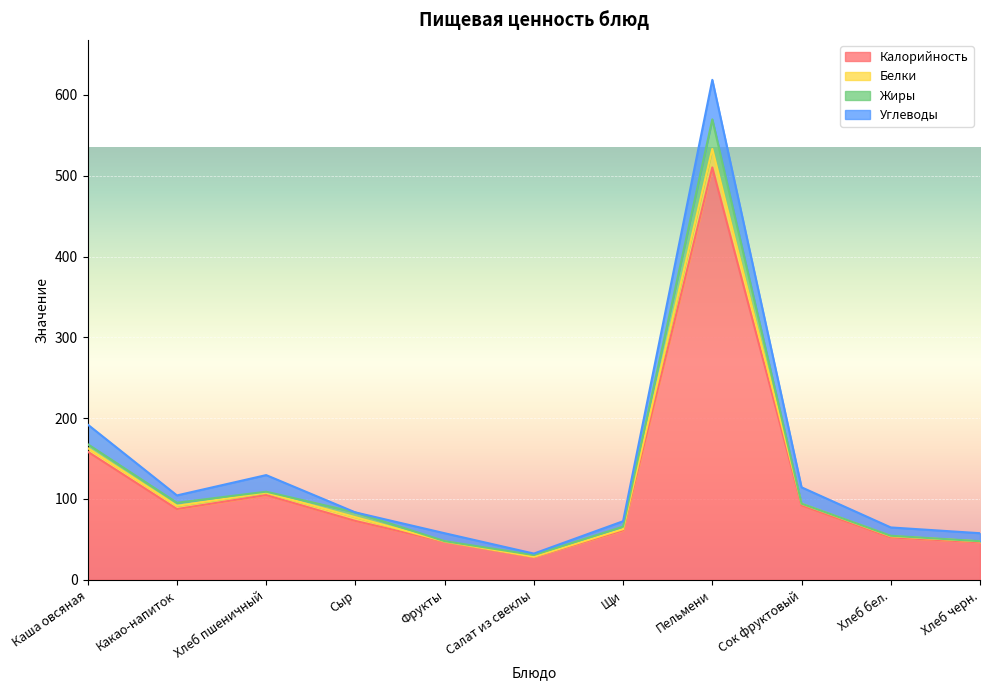

The Калорийность series shows 47.0 at Фрукты. True or false?

True